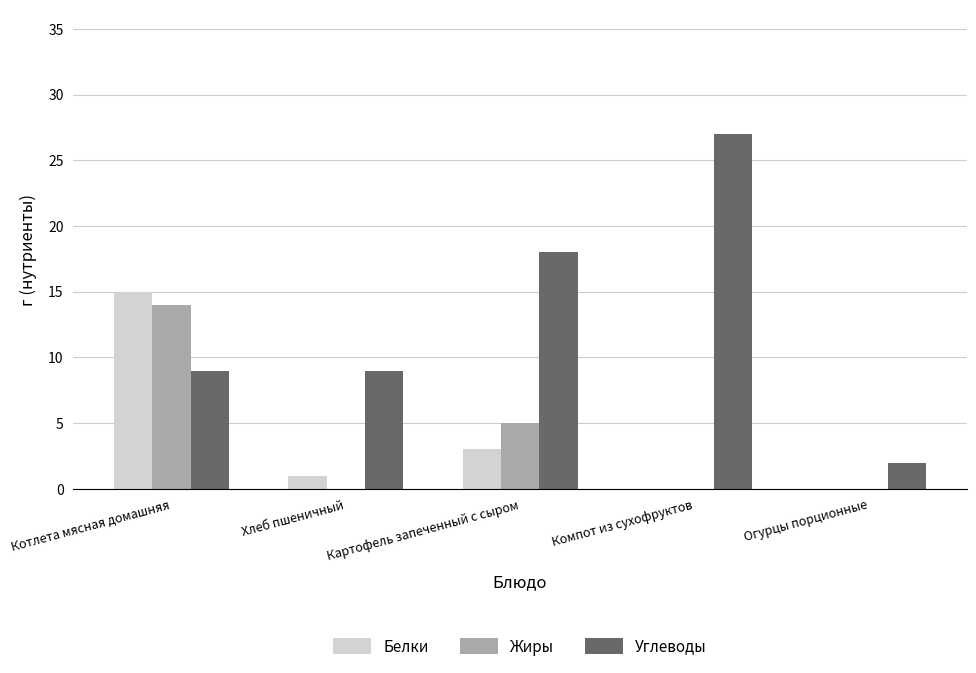

How many data points does each series have?

5